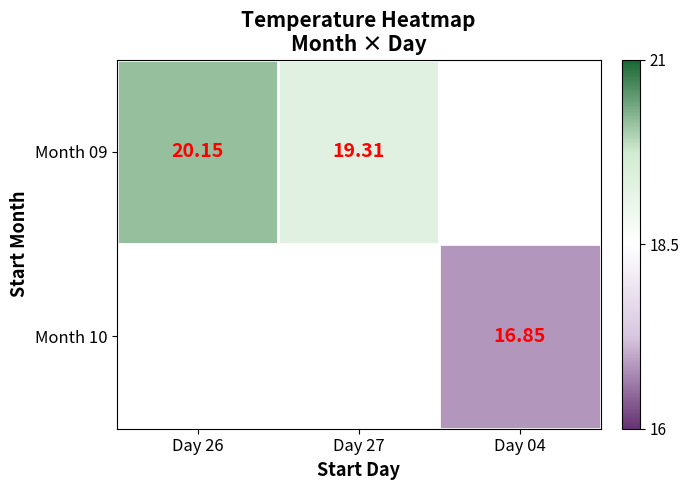

Is the value of Month 10 at Day 04 greater than the value of Month 09 at Day 27?

No